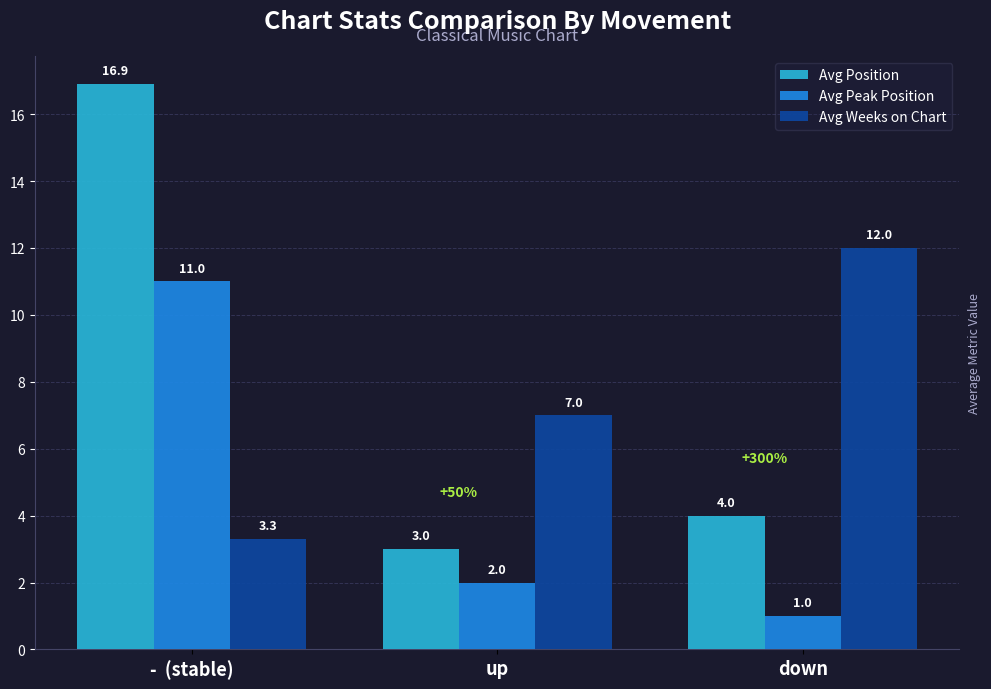

Which category has the highest value across all series?

-  (stable)